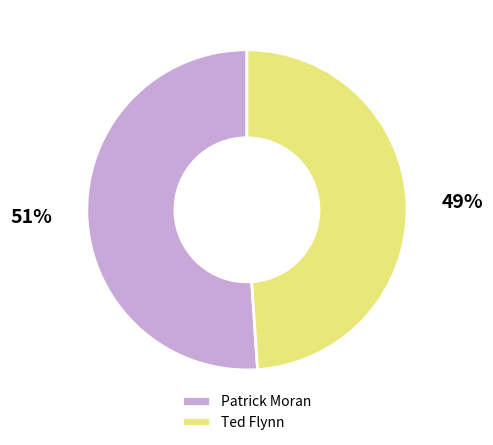

How many slices are in this pie chart?

2